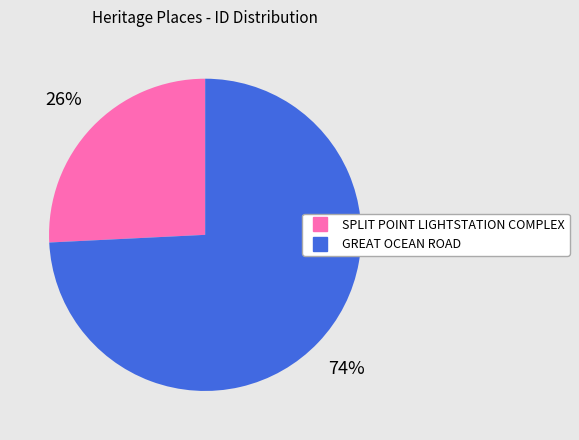

How many segments does this pie chart have?

2